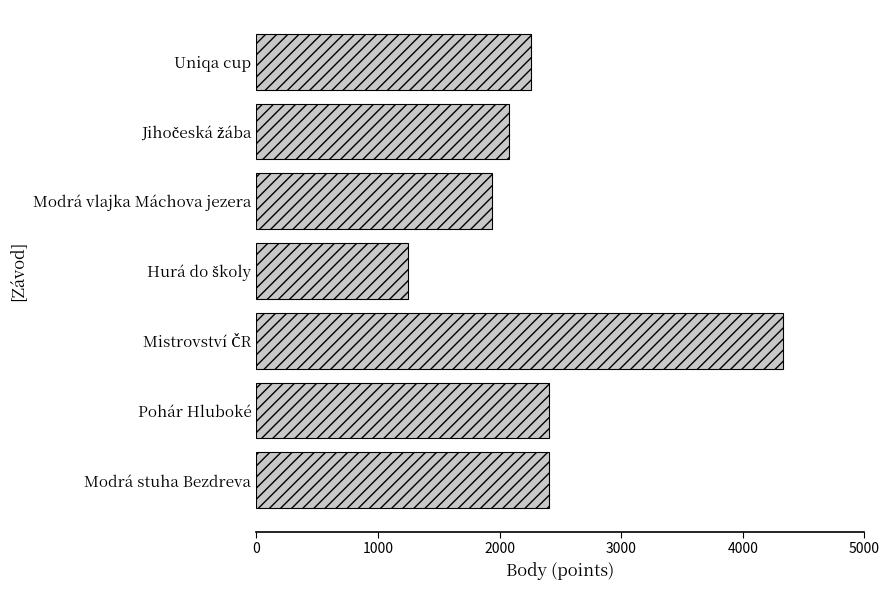

Reading bottom to top, what are all the values shown in this chart?

2408	2408	4328	1248	1940	2081	2260